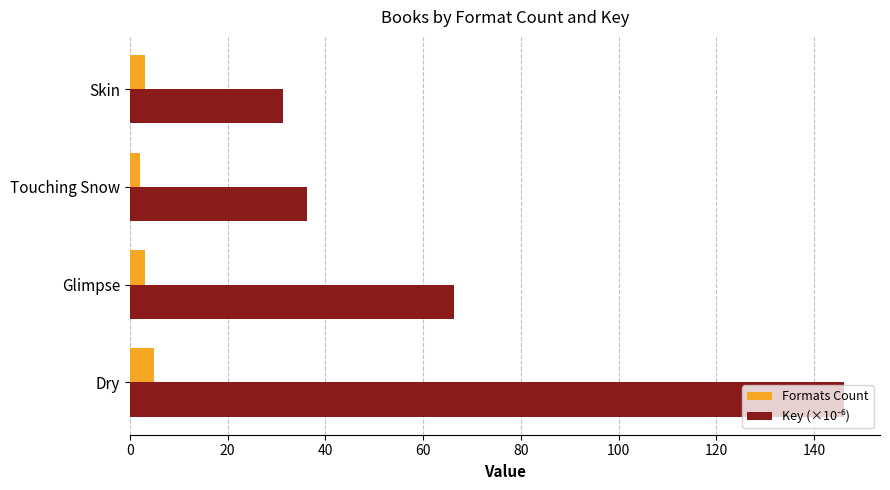

What is the sum of all Formats Count values?

13.0